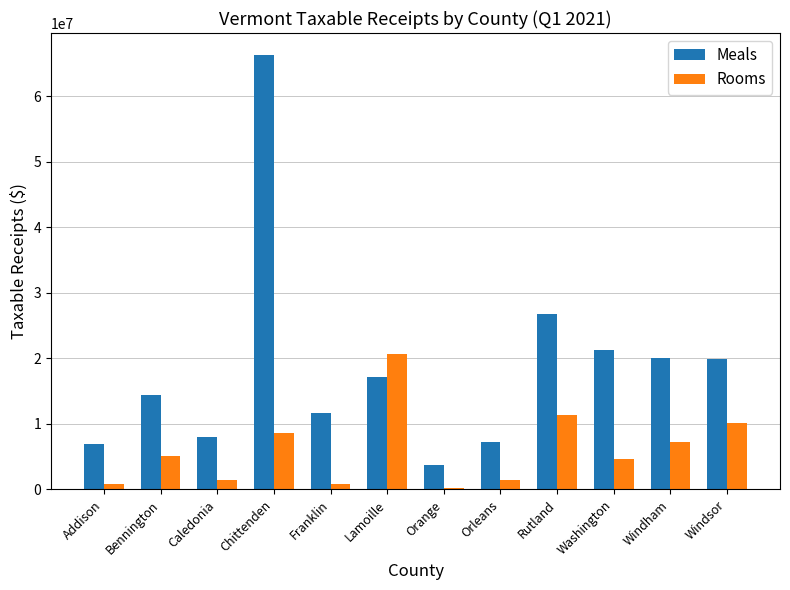

Which series changed the most between Caledonia and Lamoille?

Rooms